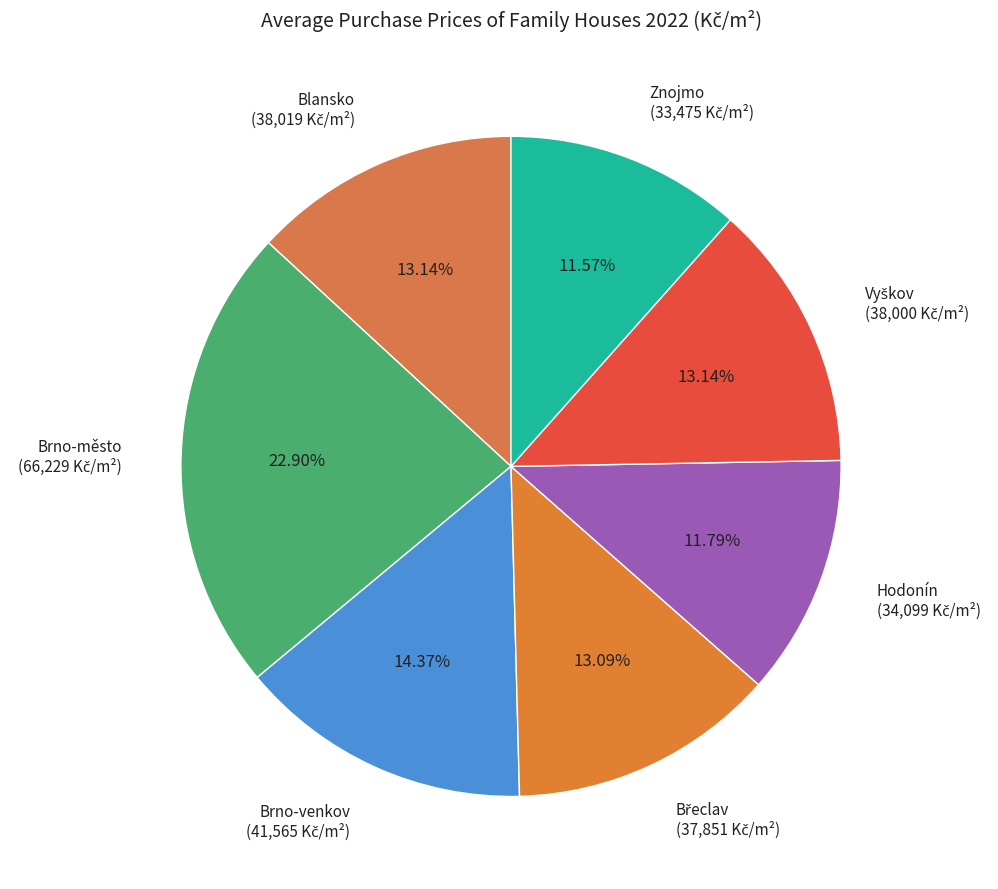

Does any single category account for the majority?

No